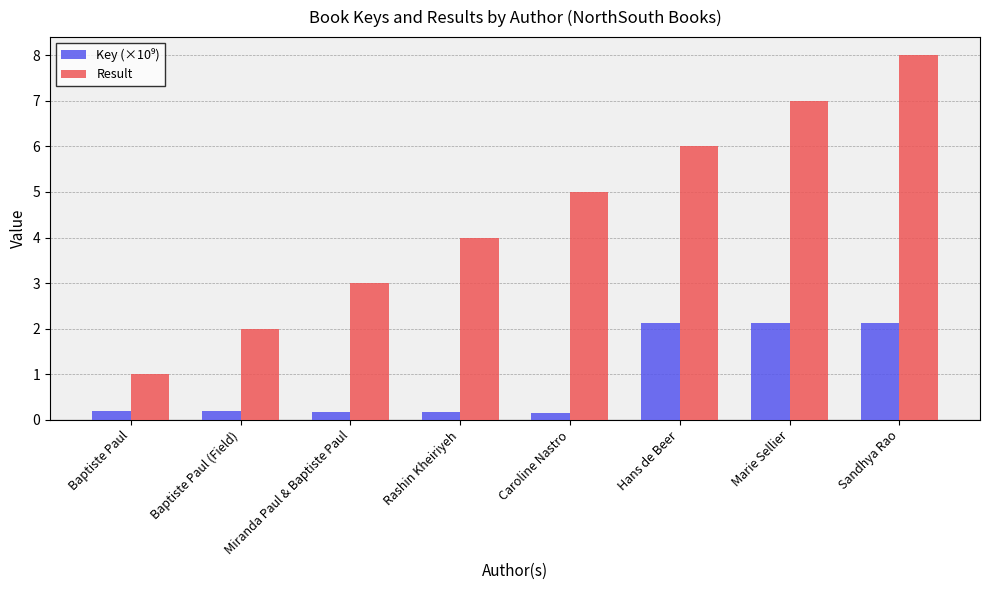

Between Baptiste Paul (Field) and Rashin Kheiriyeh, which series saw the biggest shift?

Result